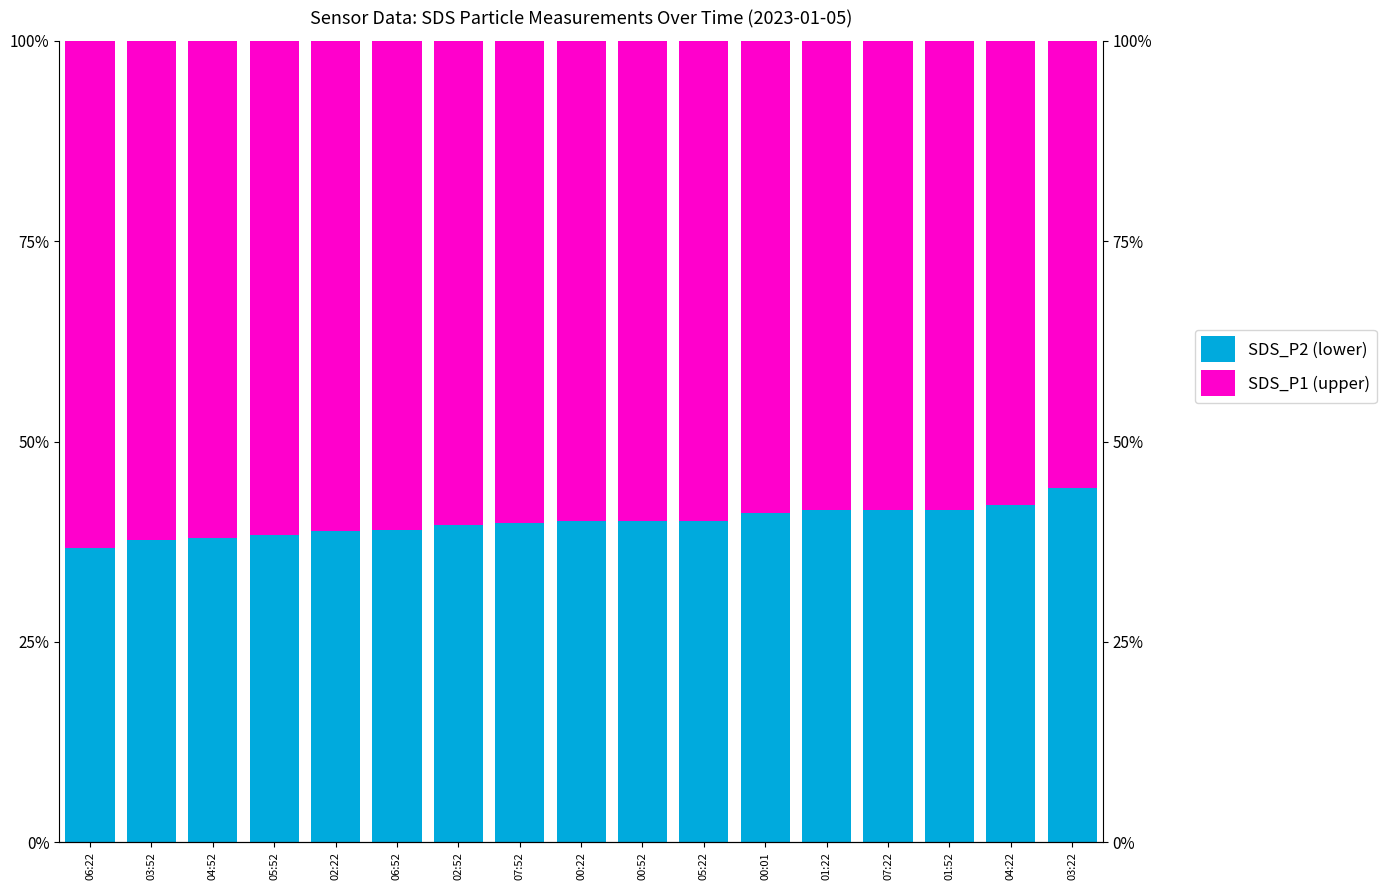

What is the sum of the SDS_P2 (lower) values at 00:22 and 07:52?

79.9